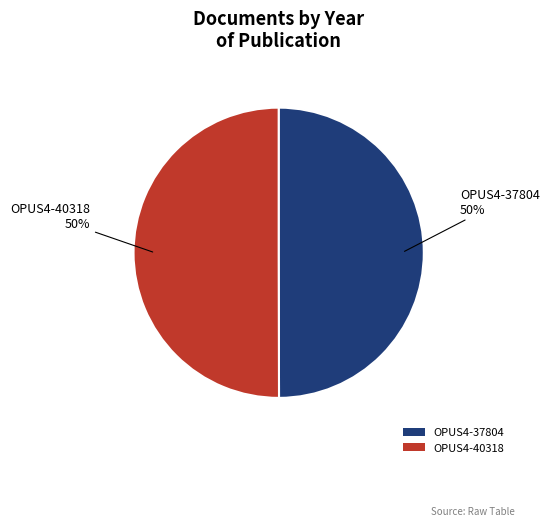

Combined, do OPUS4-37804 and OPUS4-40318 account for over 50%?

Yes